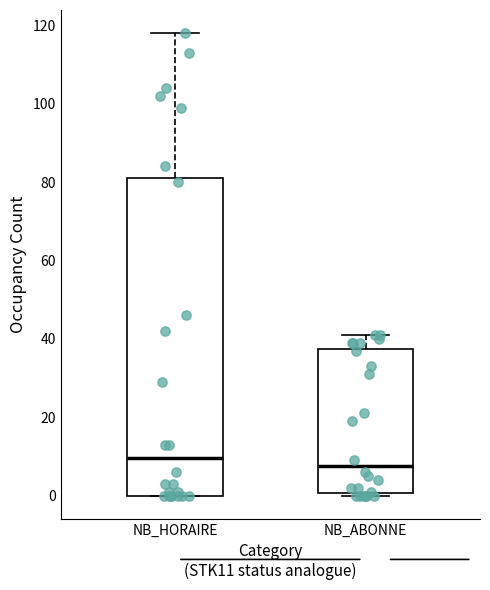

Reading left to right, transcribe this box plot: for each box, give where its median line is, the range the box spans, and where its two whiskers end, as read against the y-axis. The values are not printed on the chart, so give them approximately, as read against the axis.

NB_HORAIRE: median 10, box 0 to 82, whiskers 0 to 118
NB_ABONNE: median 8, box 0 to 38, whiskers 0 (just below the box's lower edge) to 42